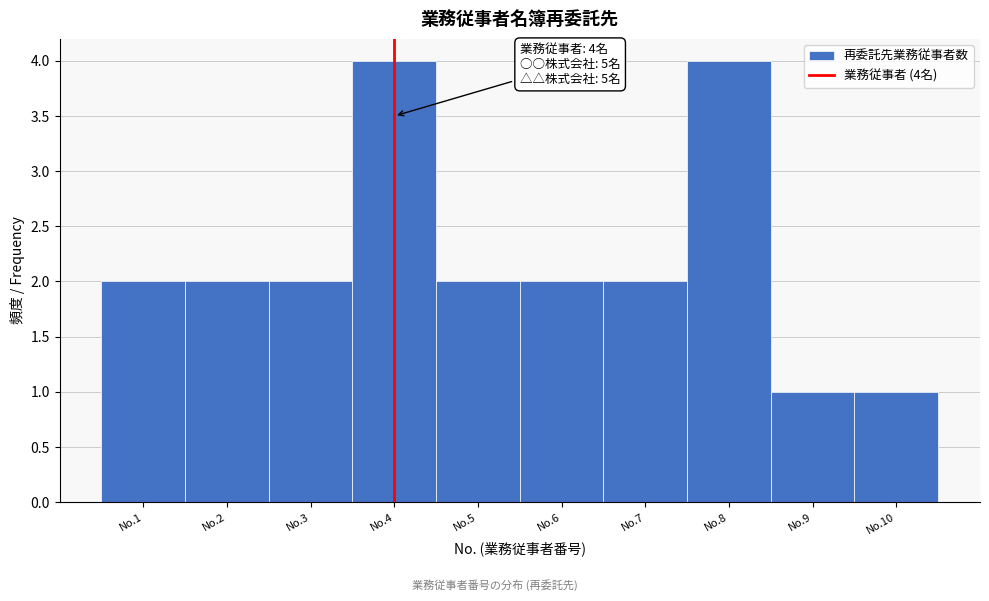

Reading left to right, extract all data points from this chart.

2	2	2	4	2	2	2	4	1	1